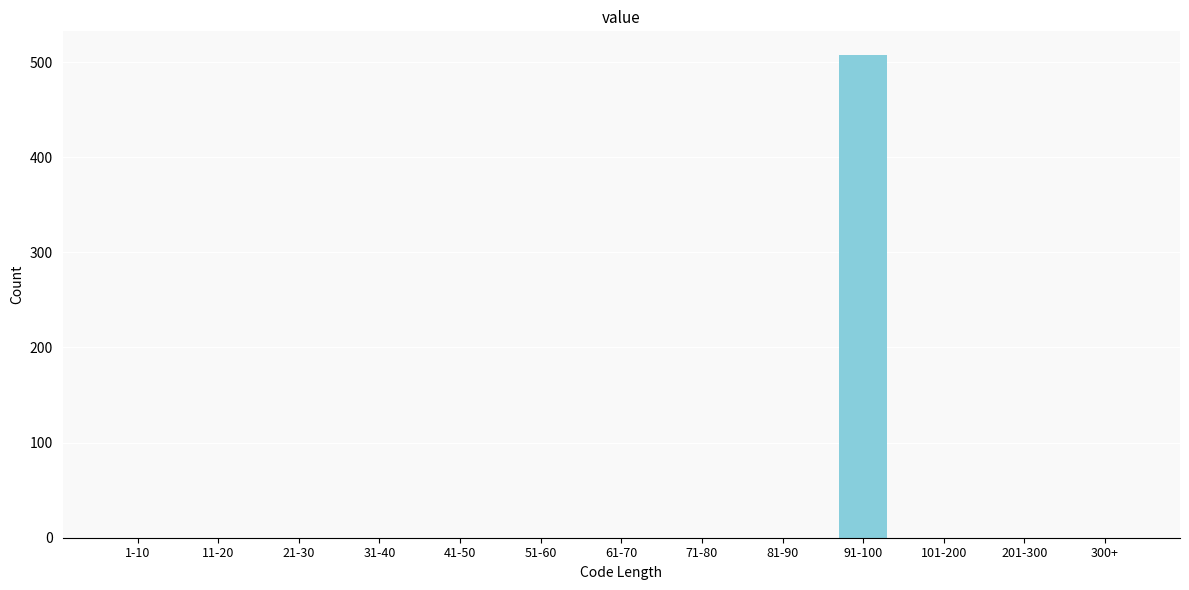

Reading left to right, extract all data points from this chart.

1-10=0	11-20=0	21-30=0	31-40=0	41-50=0	51-60=0	61-70=0	71-80=0	81-90=0	91-100=507	101-200=0	201-300=0	300+=0